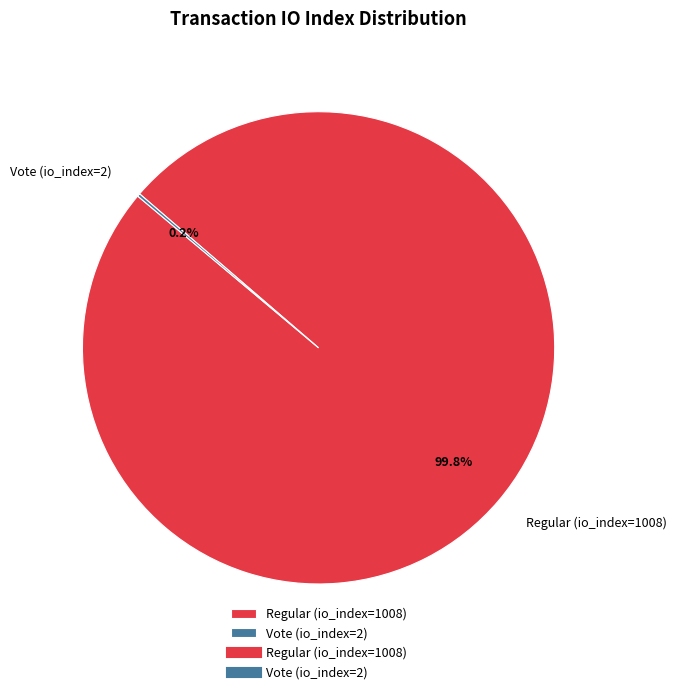

How much of the chart is everything except Regular (io_index=1008)?

0.2%